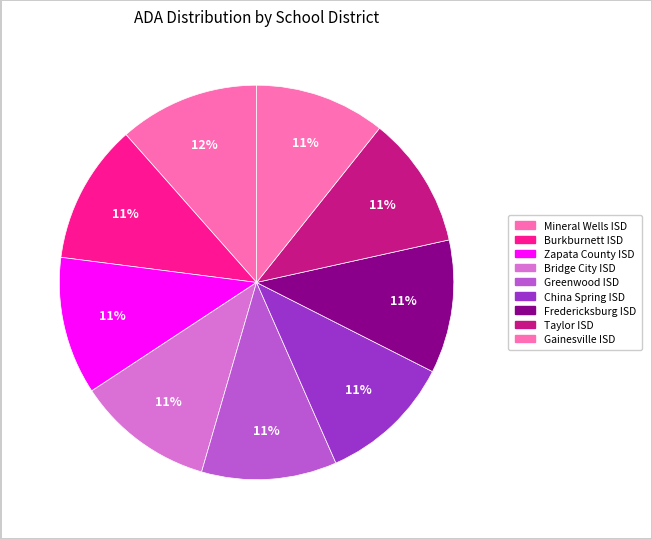

What is the total percentage of Greenwood ISD and Taylor ISD?

21.9%